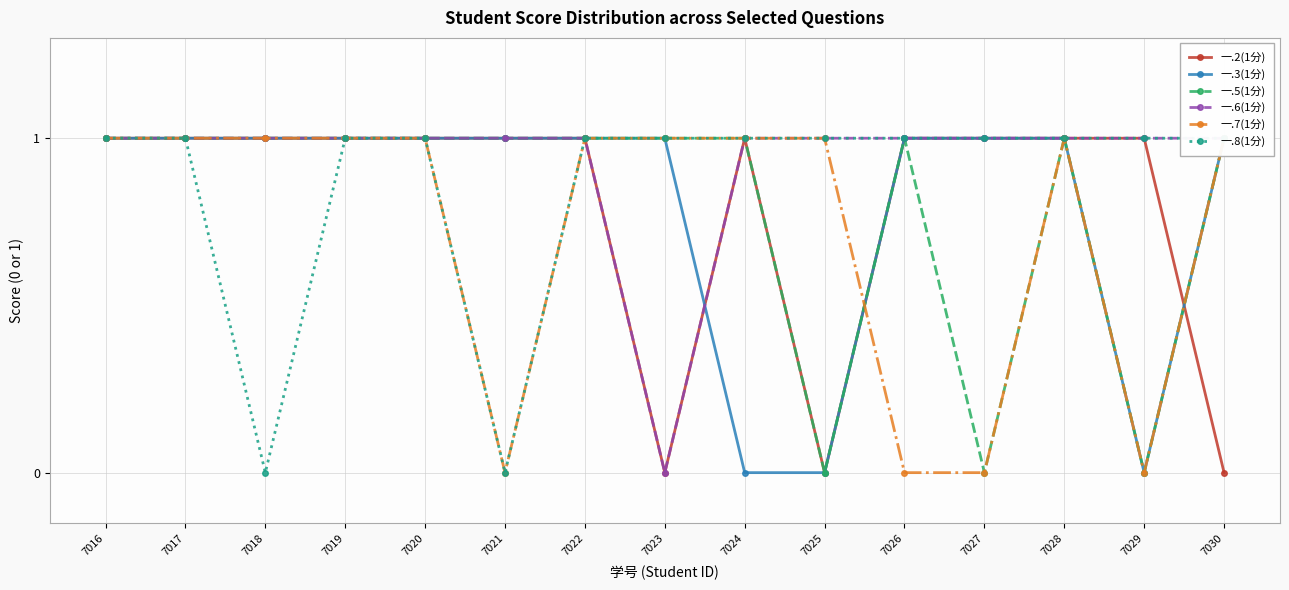

Reading left to right, what are all the values shown in this chart?

一.2(1分): 7016=1	7017=1	7018=1	7019=1	7020=1	7021=1	7022=1	7023=0	7024=1	7025=0	7026=1	7027=1	7028=1	7029=1	7030=0
一.3(1分): 7016=1	7017=1	7018=1	7019=1	7020=1	7021=1	7022=1	7023=1	7024=0	7025=0	7026=1	7027=1	7028=1	7029=0	7030=1
一.5(1分): 7016=1	7017=1	7018=1	7019=1	7020=1	7021=1	7022=1	7023=1	7024=1	7025=0	7026=1	7027=0	7028=1	7029=0	7030=1
一.6(1分): 7016=1	7017=1	7018=1	7019=1	7020=1	7021=1	7022=1	7023=0	7024=1	7025=1	7026=1	7027=1	7028=1	7029=1	7030=1
一.7(1分): 7016=1	7017=1	7018=1	7019=1	7020=1	7021=0	7022=1	7023=1	7024=1	7025=1	7026=0	7027=0	7028=1	7029=0	7030=1
一.8(1分): 7016=1	7017=1	7018=0	7019=1	7020=1	7021=0	7022=1	7023=1	7024=1	7025=1	7026=1	7027=1	7028=1	7029=1	7030=1